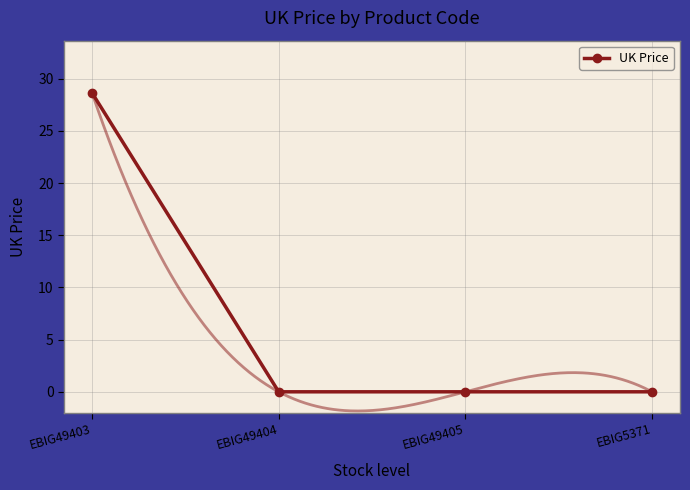

List the labels in order of value, largest first.

EBIG49403, EBIG49404, EBIG49405, EBIG5371